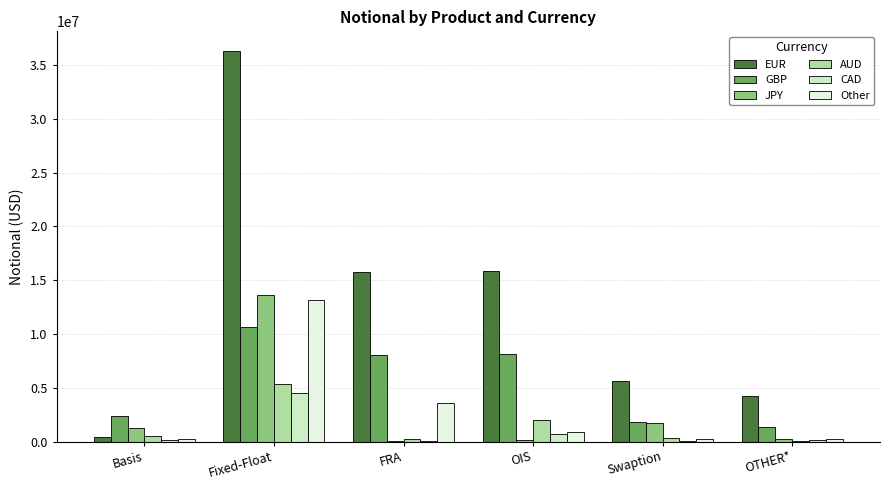

Read the Other value at Fixed-Float, to the nearest 10.

13171220